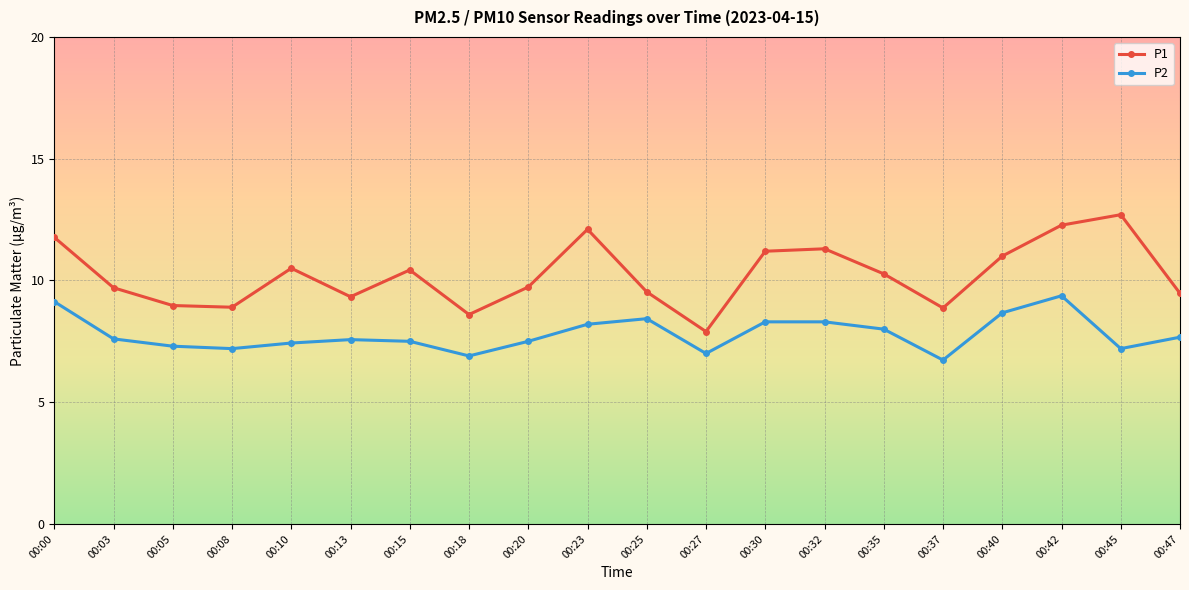

How many lines are shown in the chart?

2